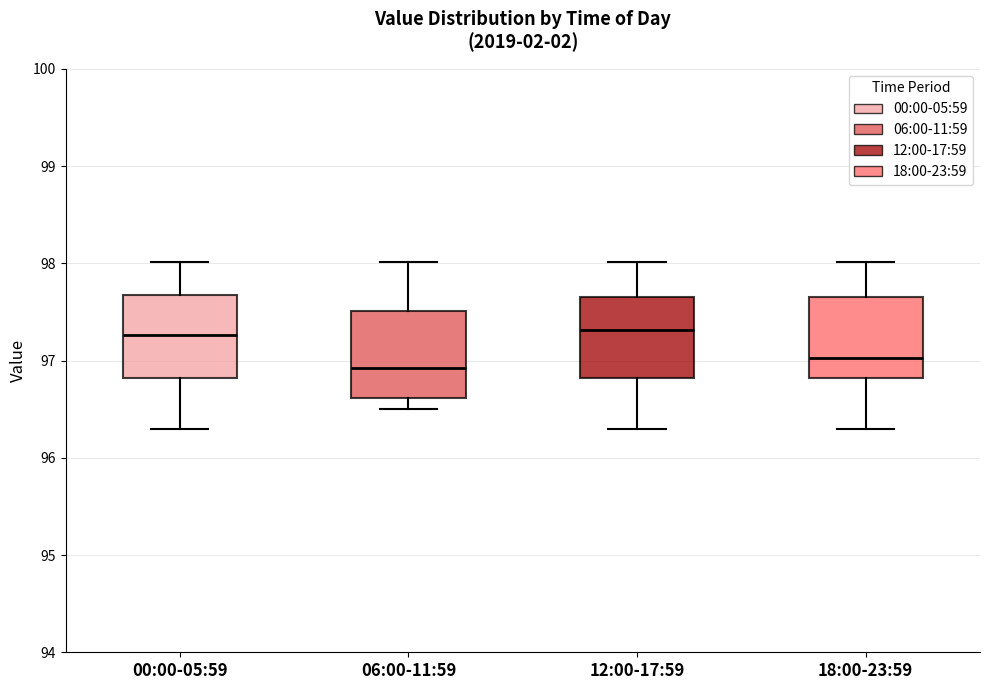

Reading left to right, read every box against the y-axis: the position of its median line, the range the box covers, and the ends of its whiskers. The values are not printed on the chart, so give them approximately, as read against the axis.

00:00-05:59: median 97.3, box 96.8 to 97.7, whiskers 96.3 to 98.0
06:00-11:59: median 96.9, box 96.6 to 97.5, whiskers 96.5 to 98.0
12:00-17:59: median 97.3, box 96.8 to 97.7, whiskers 96.3 to 98.0
18:00-23:59: median 97.0, box 96.8 to 97.7, whiskers 96.3 to 98.0